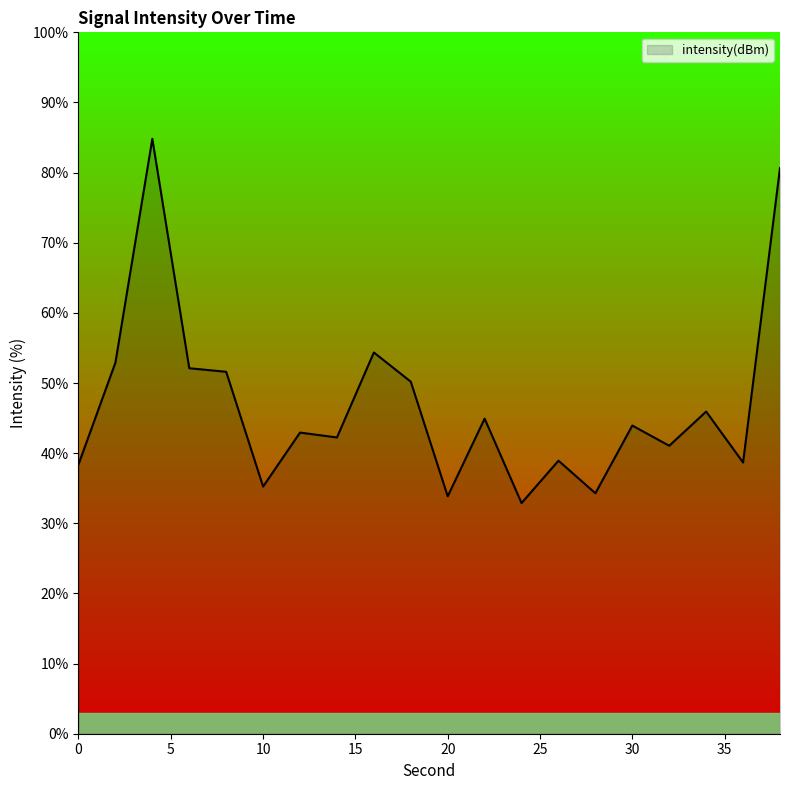

What is the difference between the maximum and minimum values?

51.9